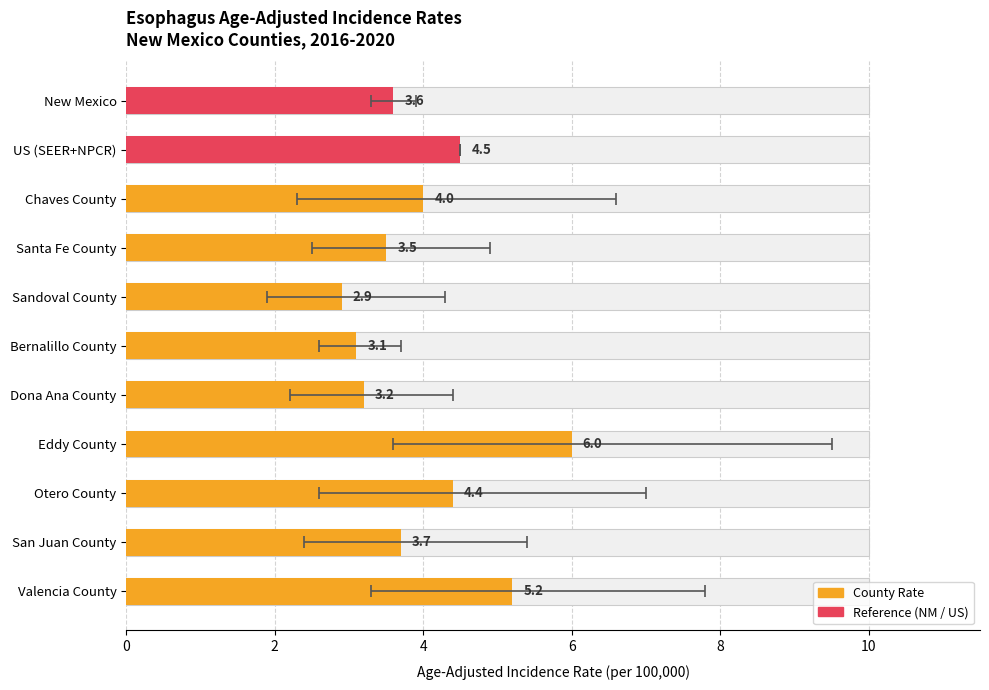

Are the bars grouped side by side (vs. stacked)?

No